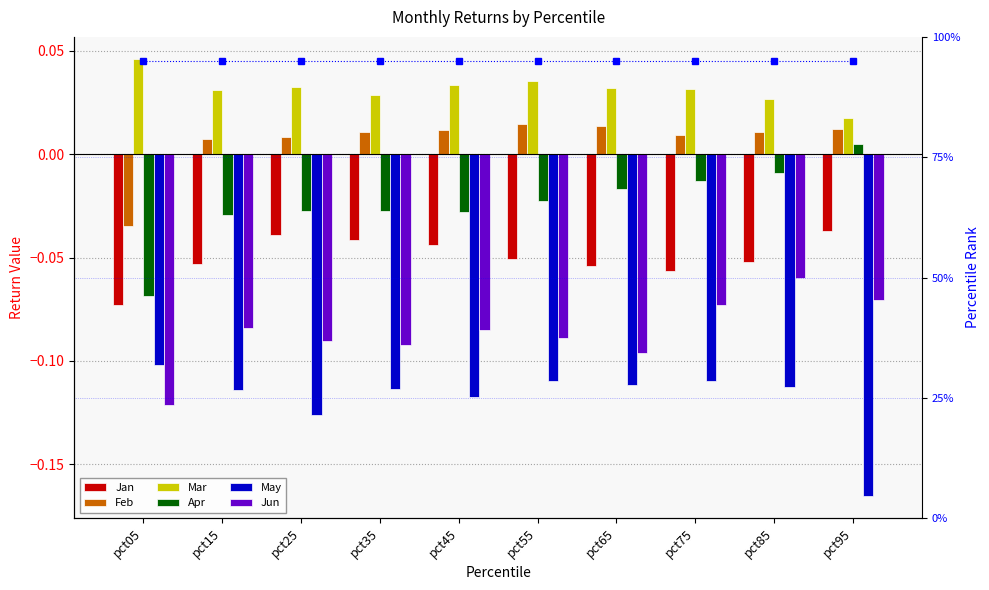

Is the value of Feb at pct45 greater than the value of Jun at pct95?

Yes